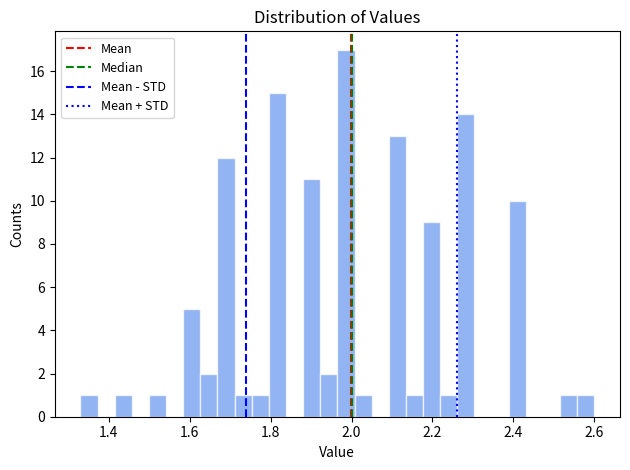

Read against the x-axis, roughly where is the centre of the tallest bar?

1.98